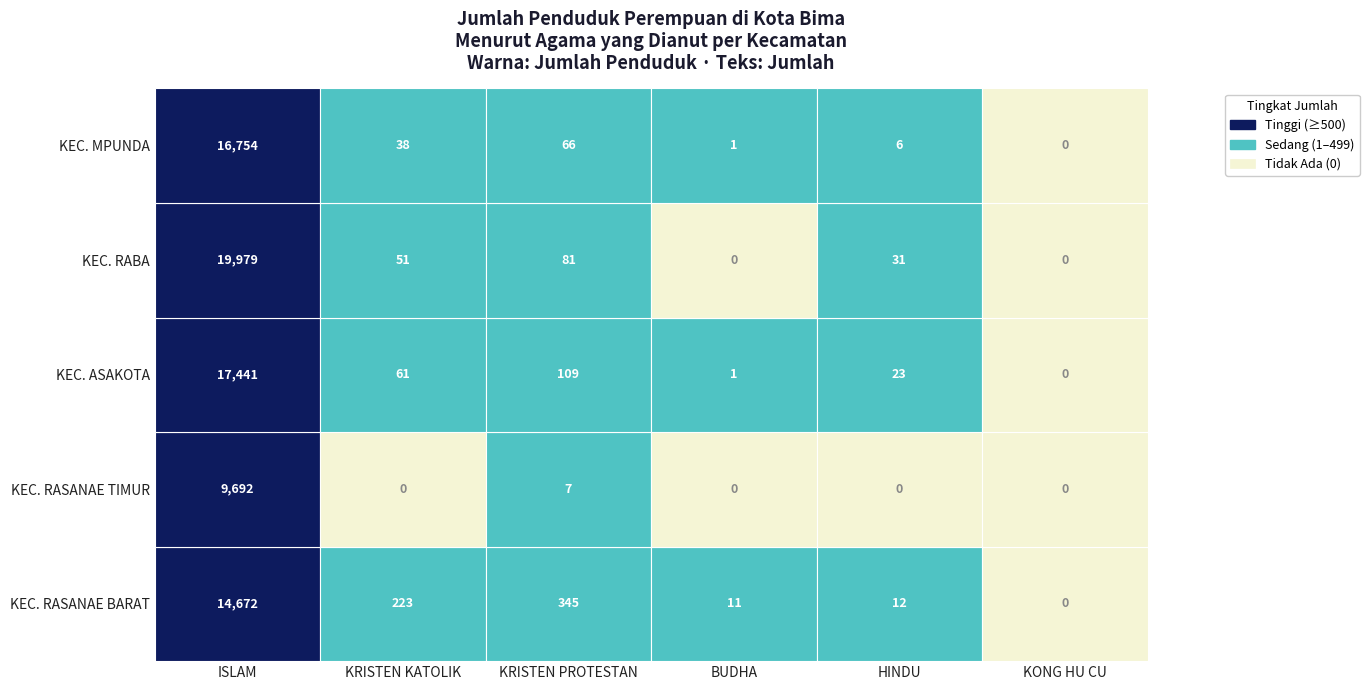

At which label does KEC. RABA first exceed 51?

ISLAM